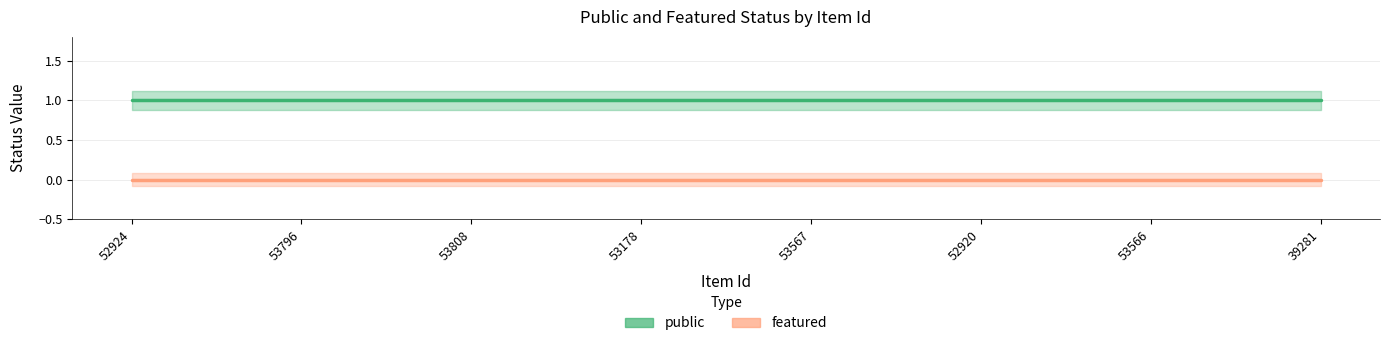

Which series has the largest total across all categories?

public